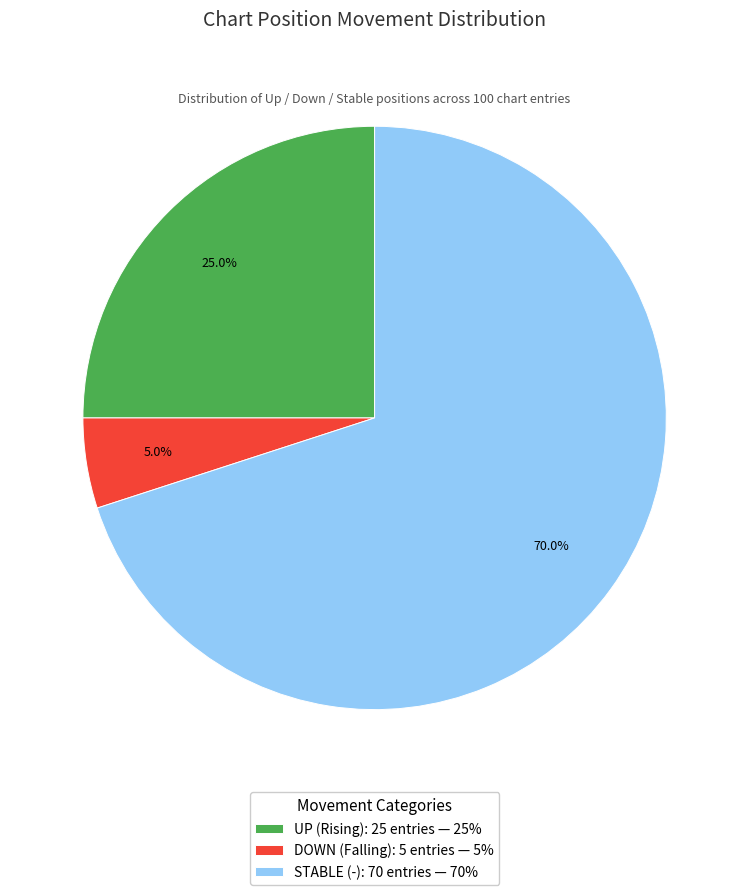

Count the number of slices in the pie.

3